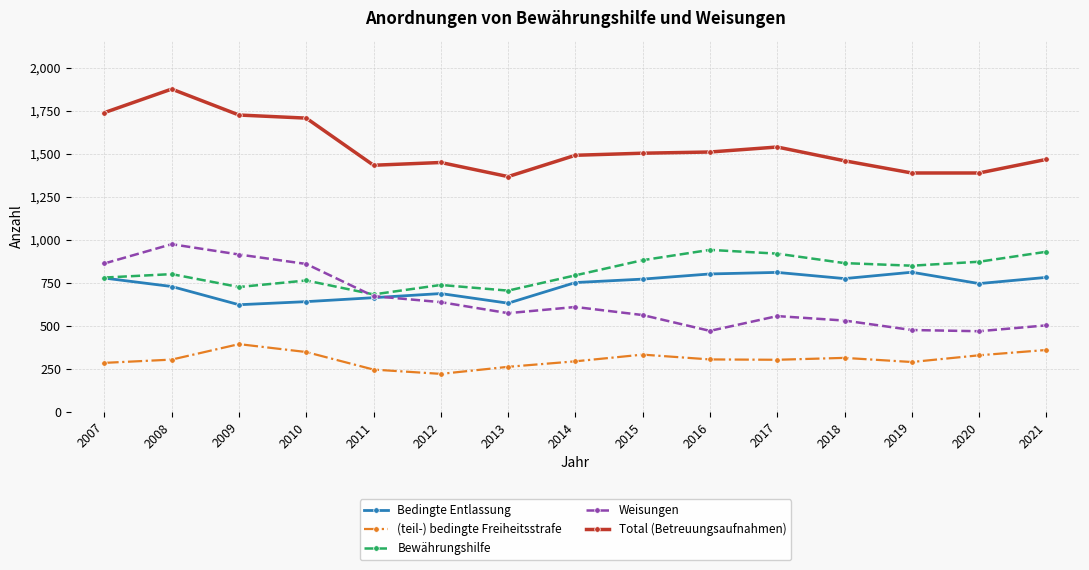

What is the maximum value for Weisungen?

975